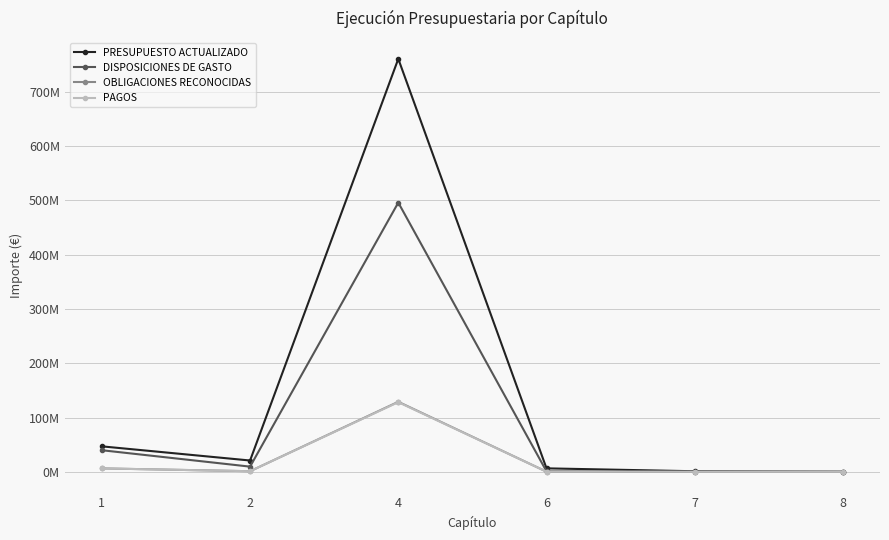

True or false: DISPOSICIONES DE GASTO and OBLIGACIONES RECONOCIDAS intersect in this chart.

False